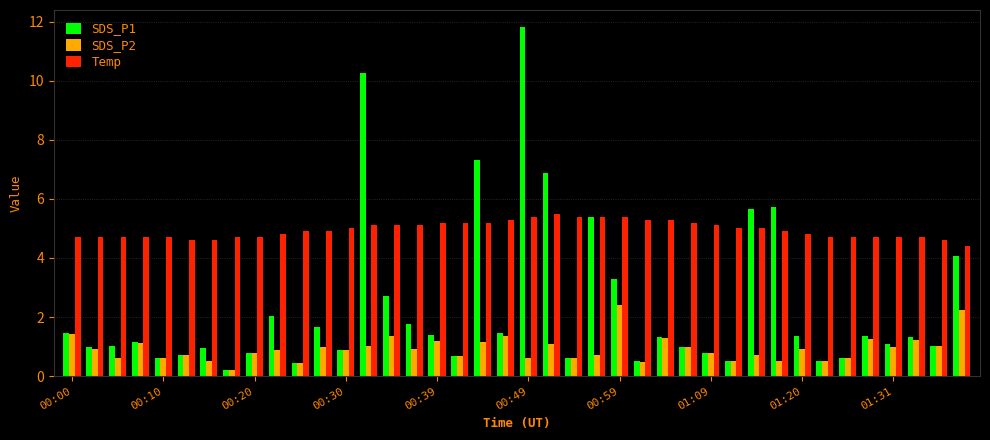

What is the highest value of the SDS_P1 series?

11.8